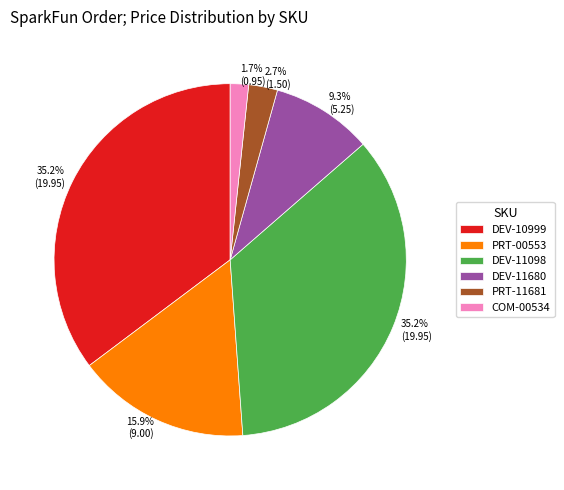

To the nearest percent, what is the average slice percentage?

17%